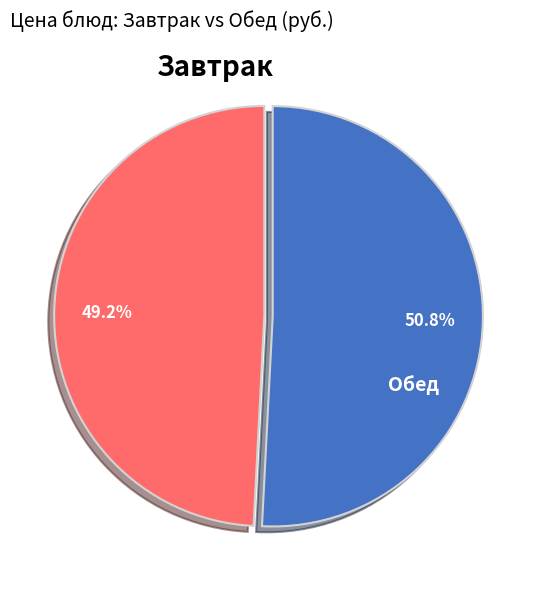

Is there a majority slice in this chart?

Yes